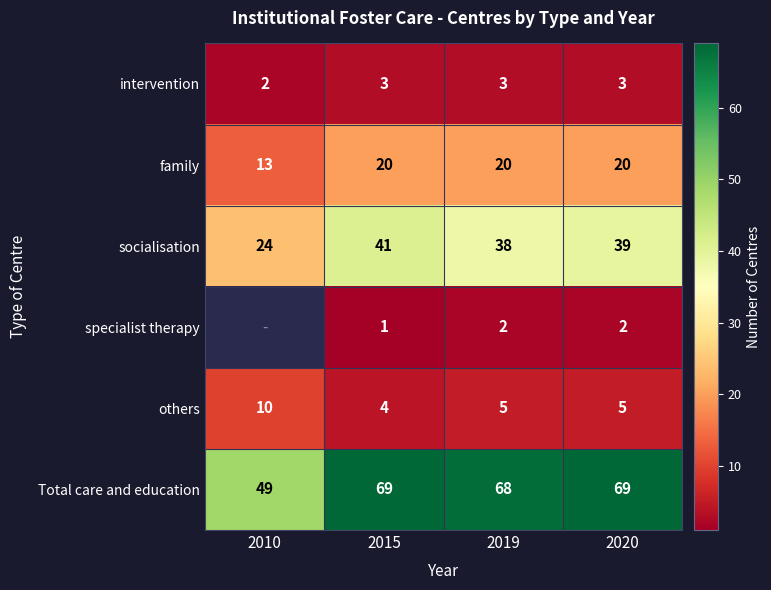

At 2019, list the series in order from largest to smallest.

Total care and education, socialisation, family, others, intervention, specialist therapy